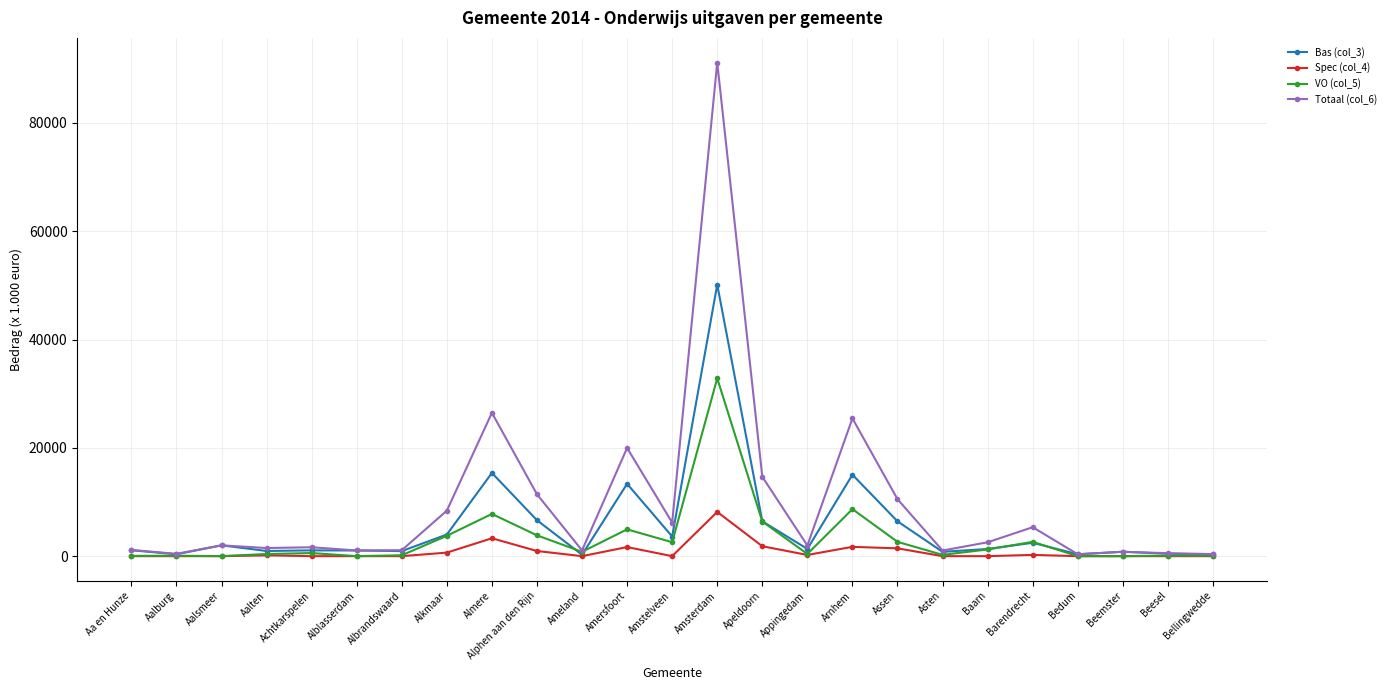

What is the maximum value shown in the chart?

91140